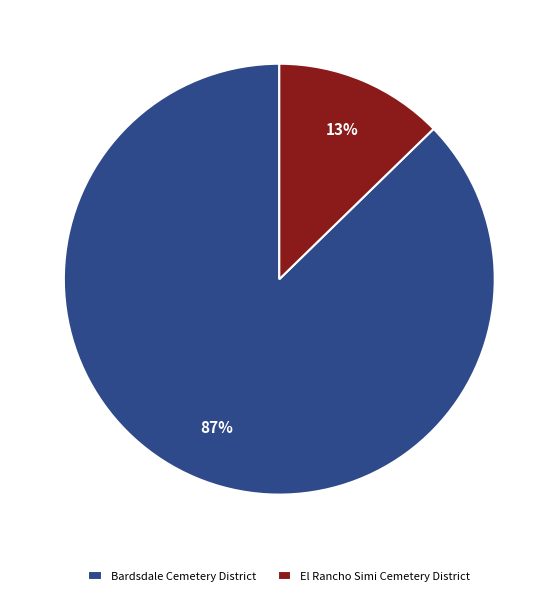

To the nearest percent, what is the average slice percentage?

50%